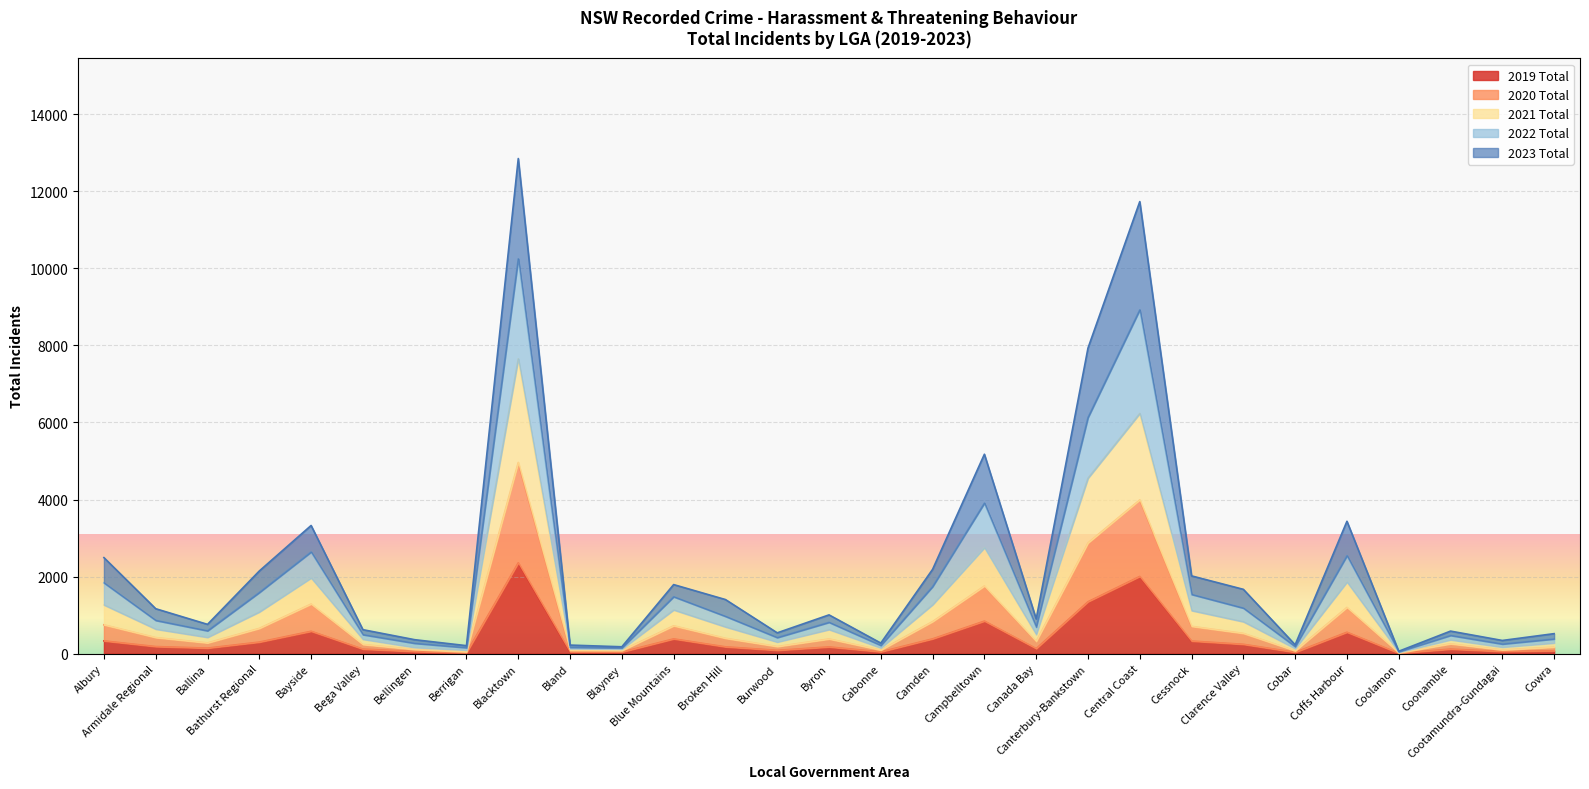

At which label does 2019 Total reach its peak?

Blacktown